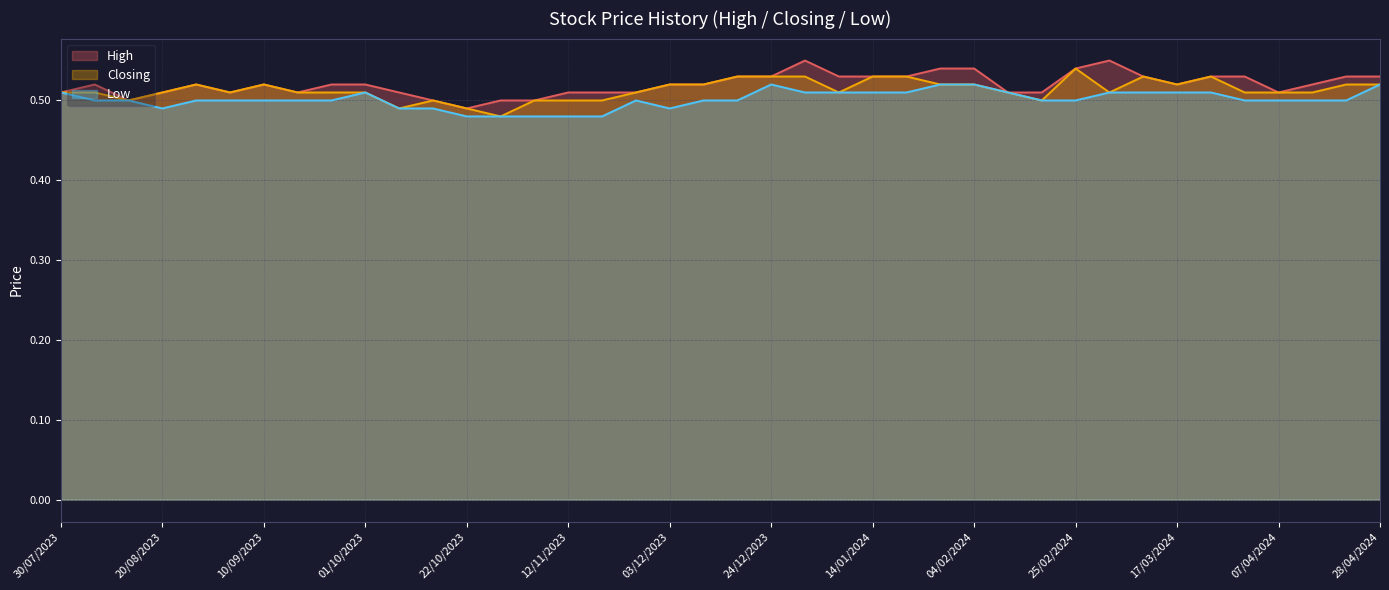

Which series changed the most between 17/12/2023 and 03/12/2023?

High